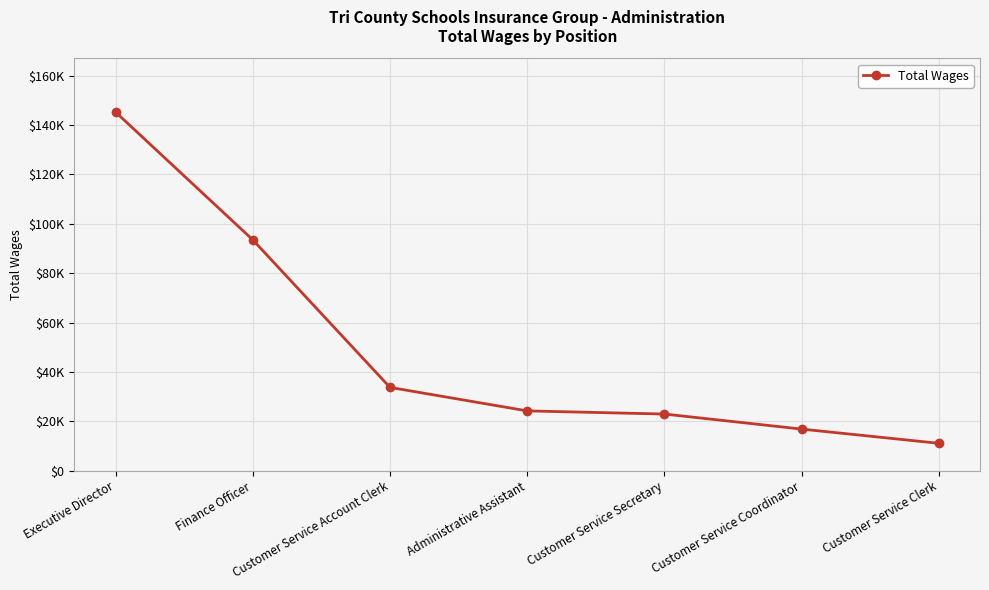

Which category has the highest value across all series?

Executive Director